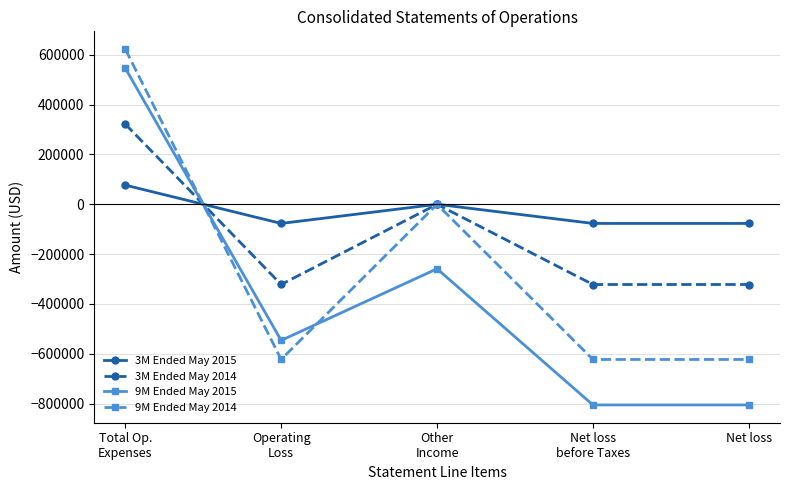

What are all the series names shown in the legend?

3M Ended May 2015, 3M Ended May 2014, 9M Ended May 2015, 9M Ended May 2014